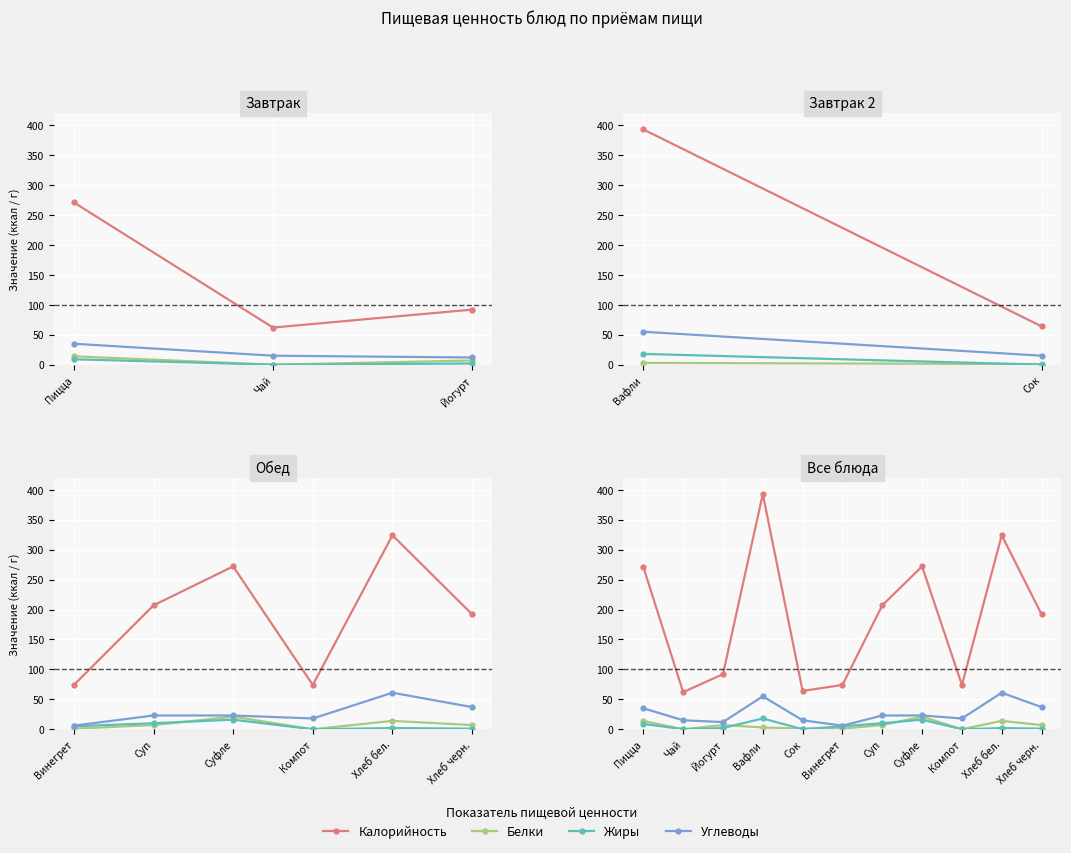

What is the spread (max minus min) of values at Компот?

74